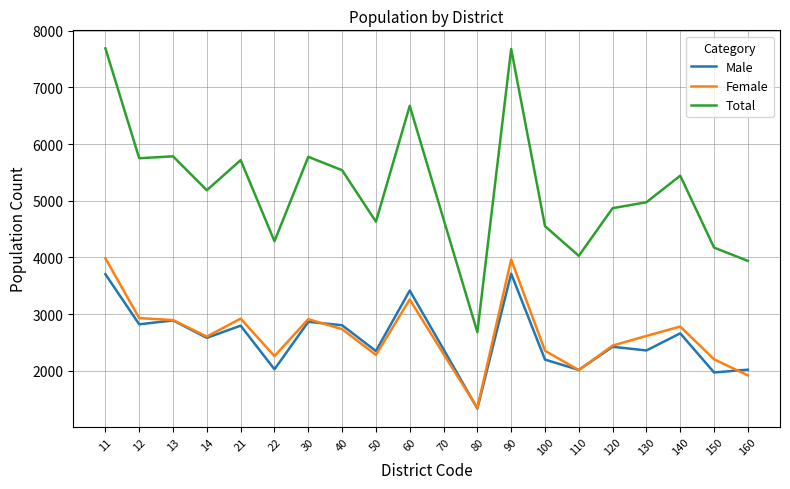

What is the total value across all series at 150?

8348